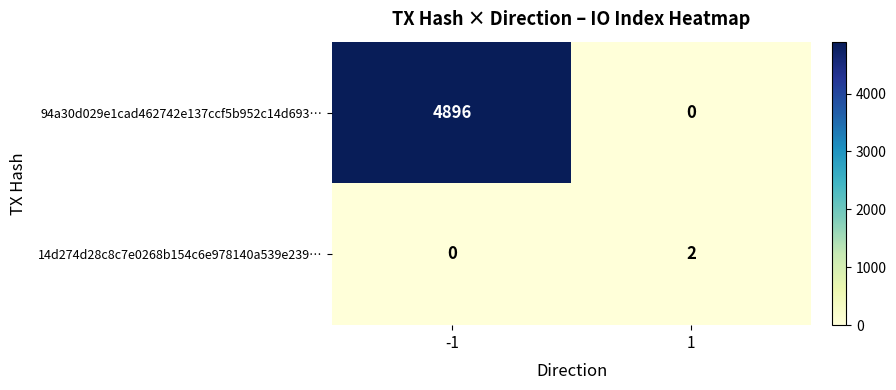

How many data points does each series have?

2